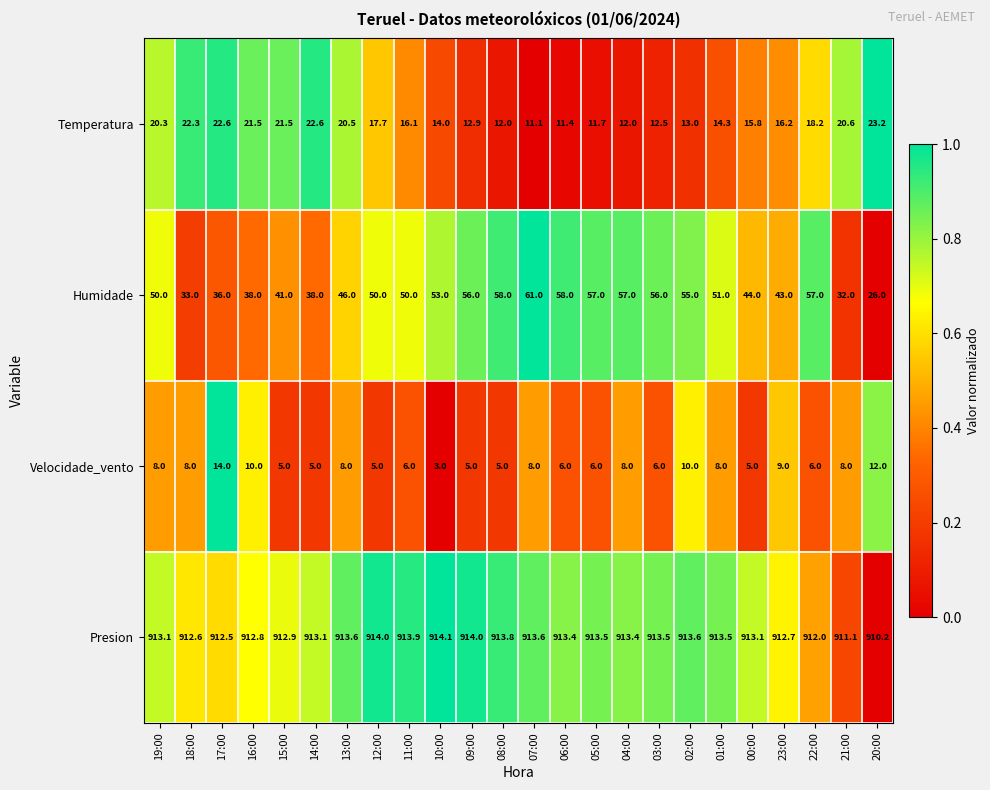

Is it true that Velocidade_vento equals 10.0 at 02:00?

True